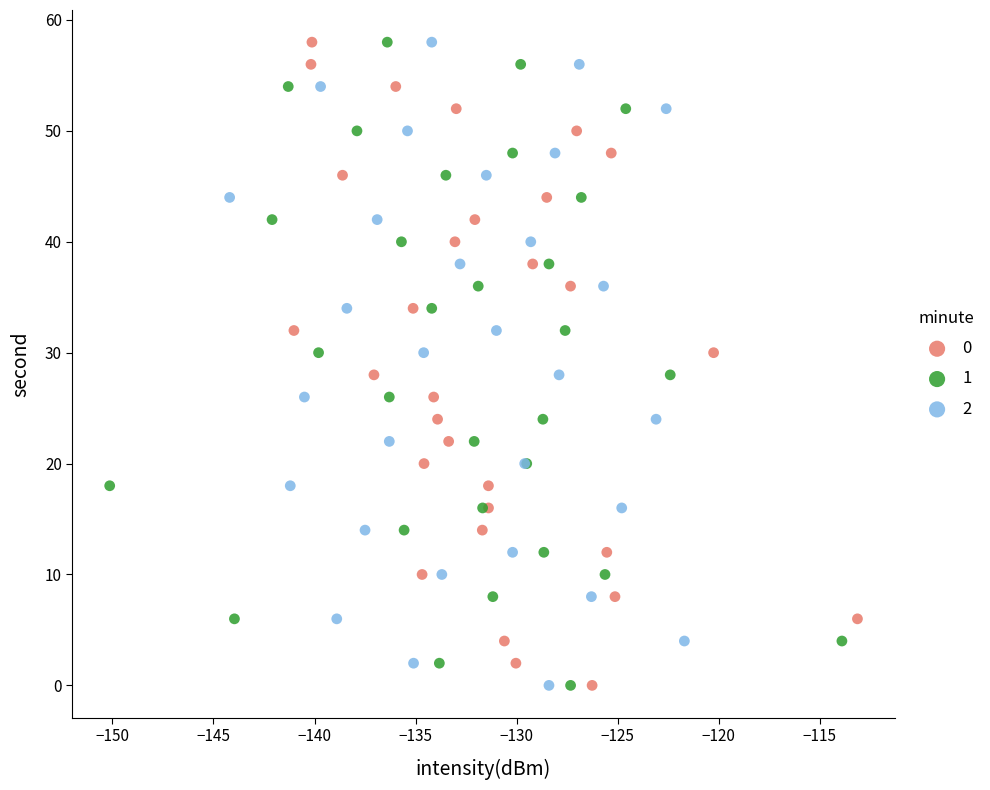

What are all the series names shown in the legend?

0, 1, 2